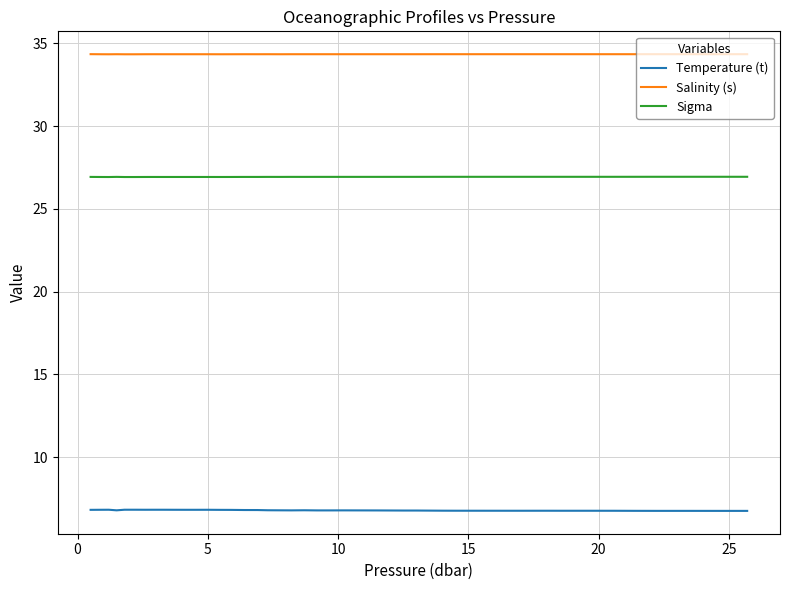

How many lines are shown in the chart?

3